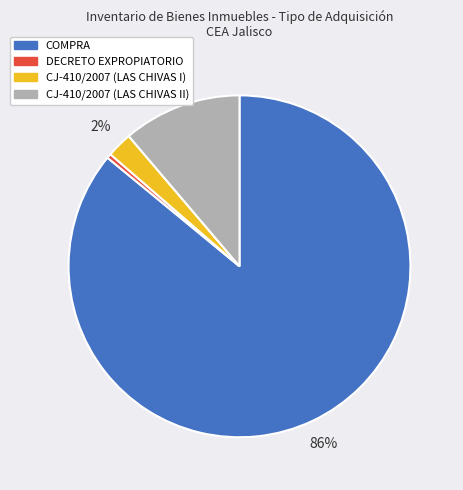

Do CJ-410/2007 (LAS CHIVAS I) and COMPRA together represent more than half of the pie?

Yes